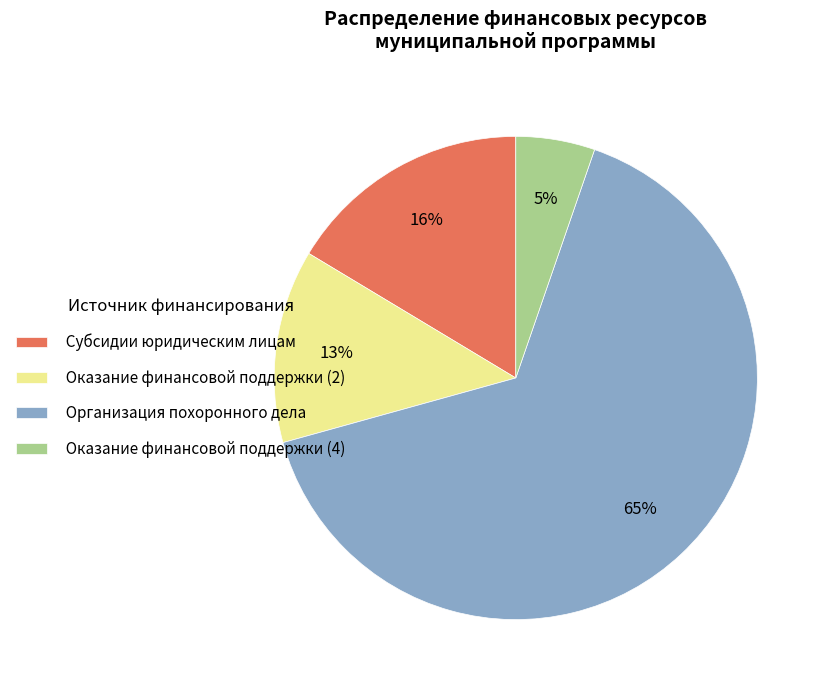

To the nearest percent, what is the average slice percentage?

25%